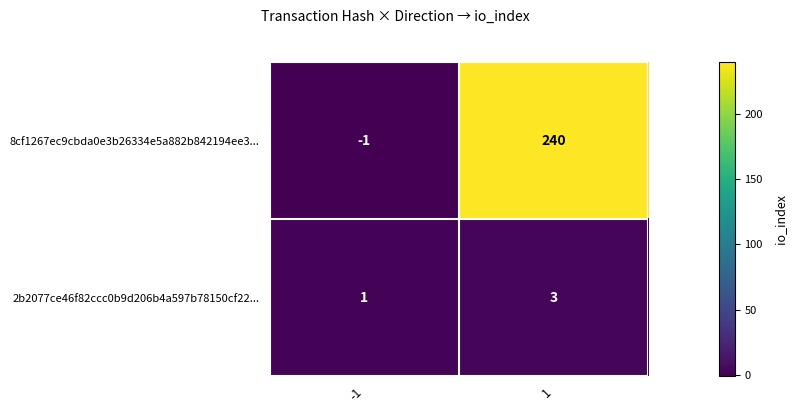

Which series has the largest range (max minus min)?

8cf1267ec9cbda0e3b26334e5a882b842194ee3...